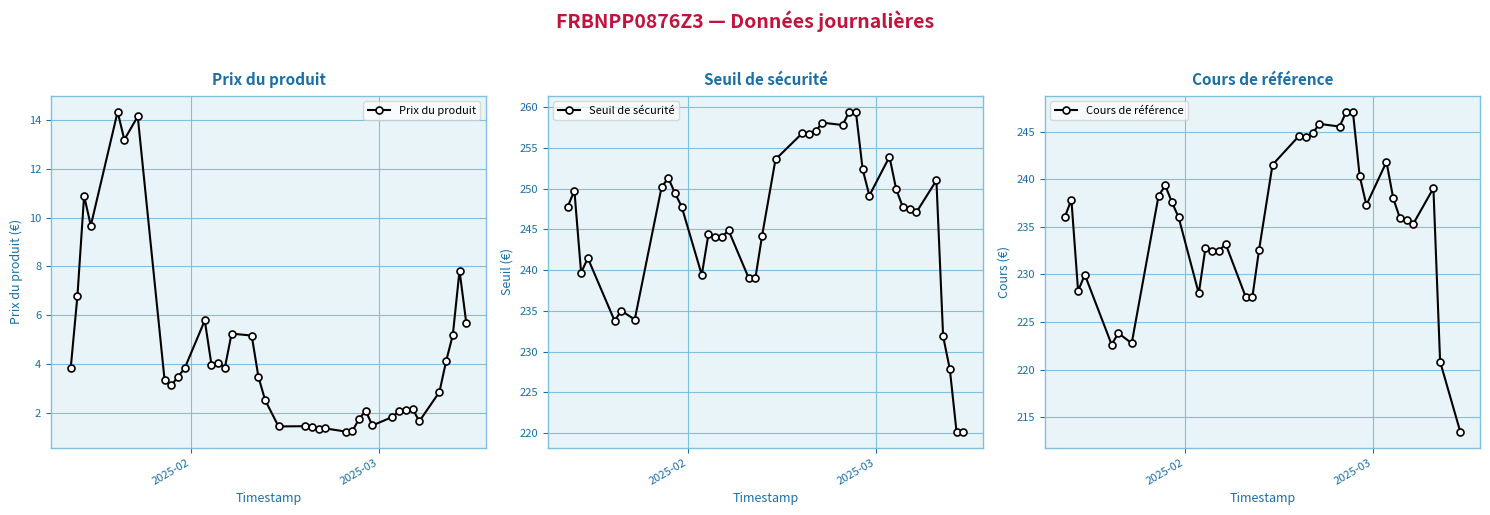

Which series changed the most between 2025-01-15 and 2025-03-03?

Prix du produit